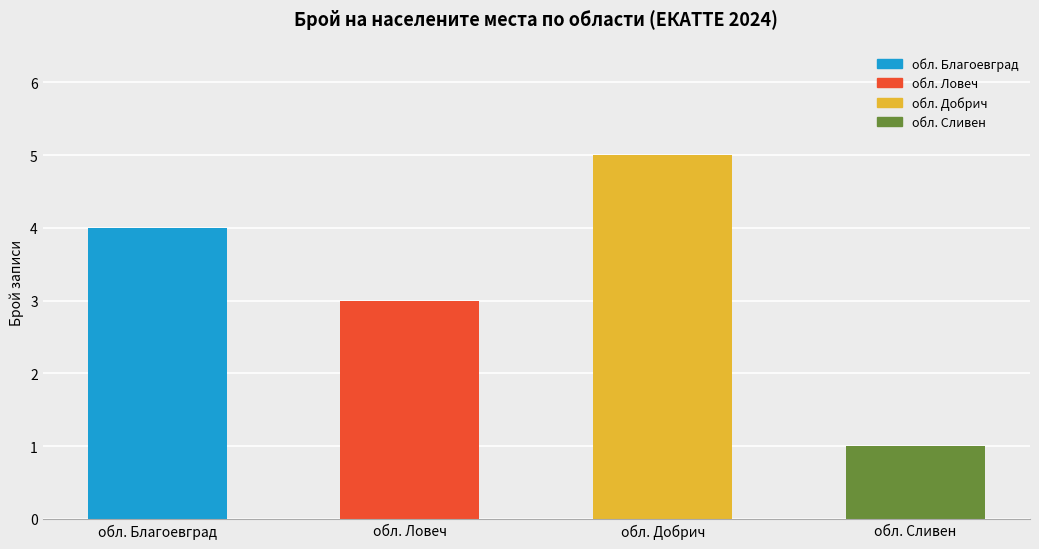

Which has a higher value, обл. Сливен or обл. Добрич?

обл. Добрич